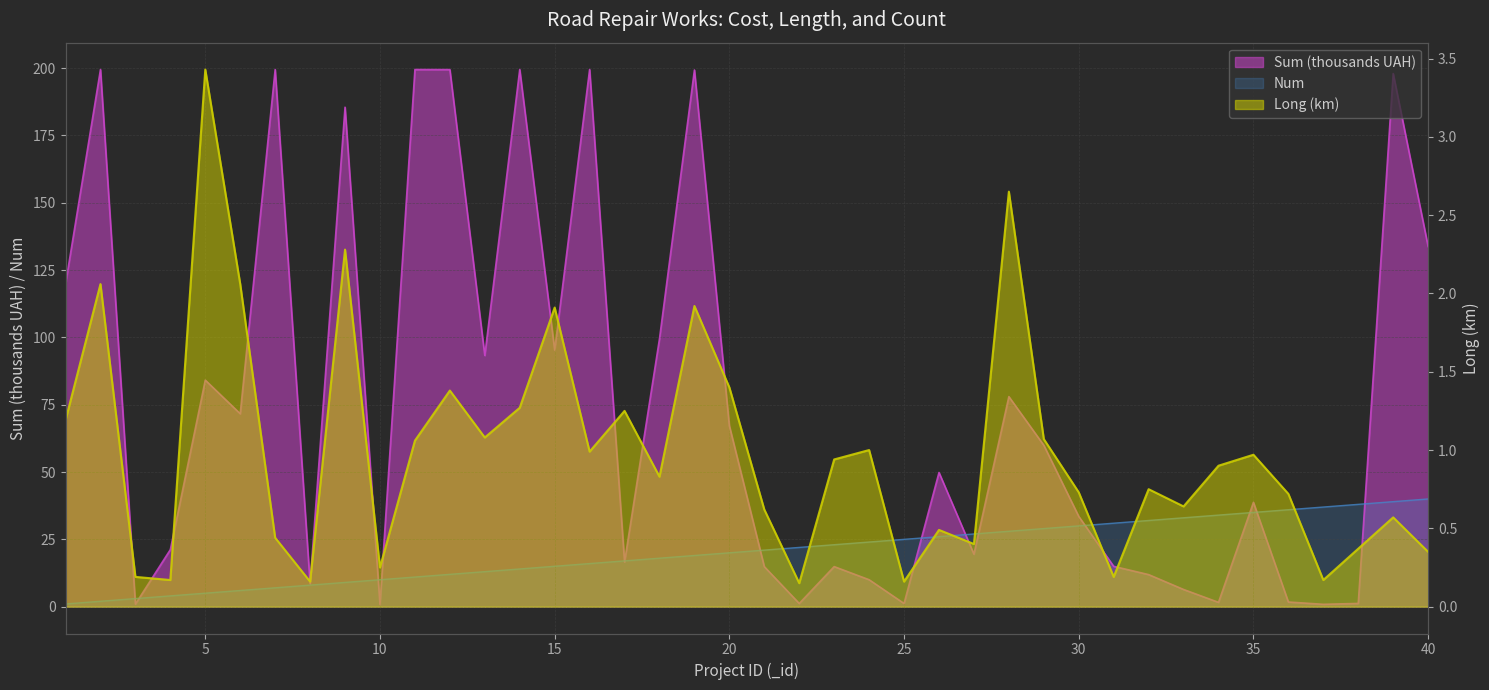

True or false: Num has a value of 13.0 at 13.

True